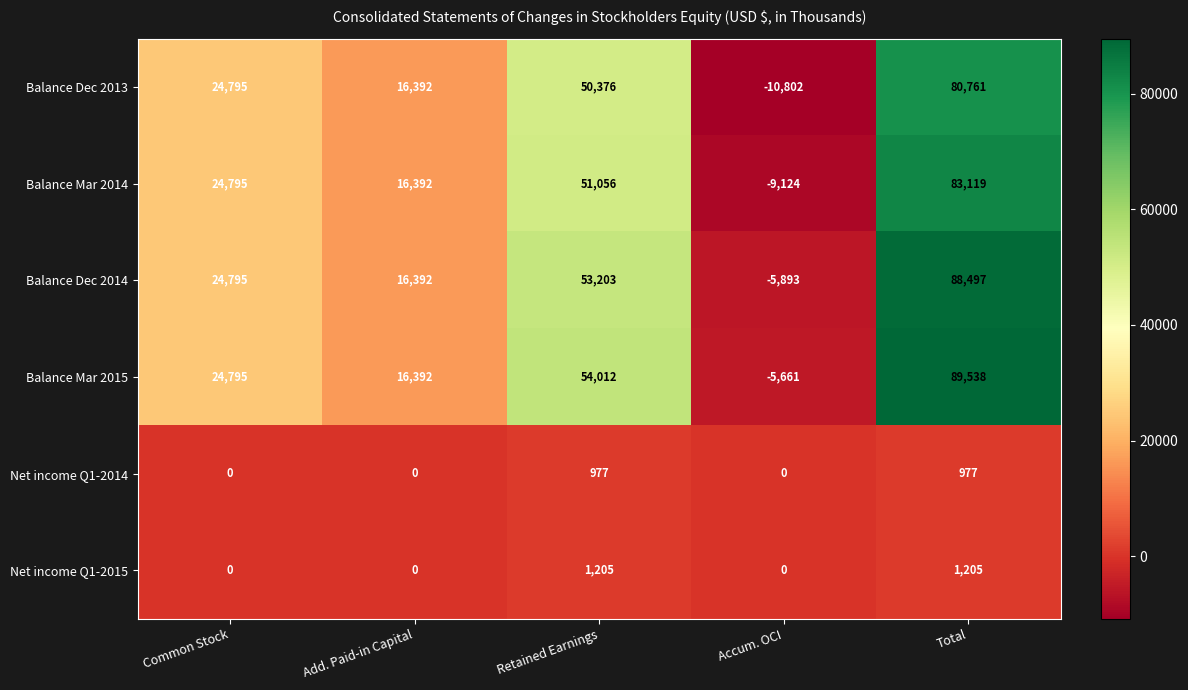

Which category has the lowest value in the Balance Dec 2013 series?

Accum. OCI